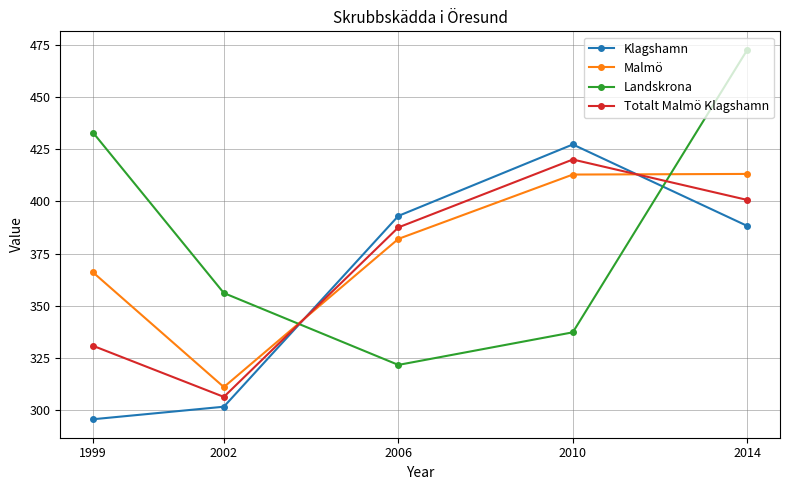

Count the number of data series in this chart.

4